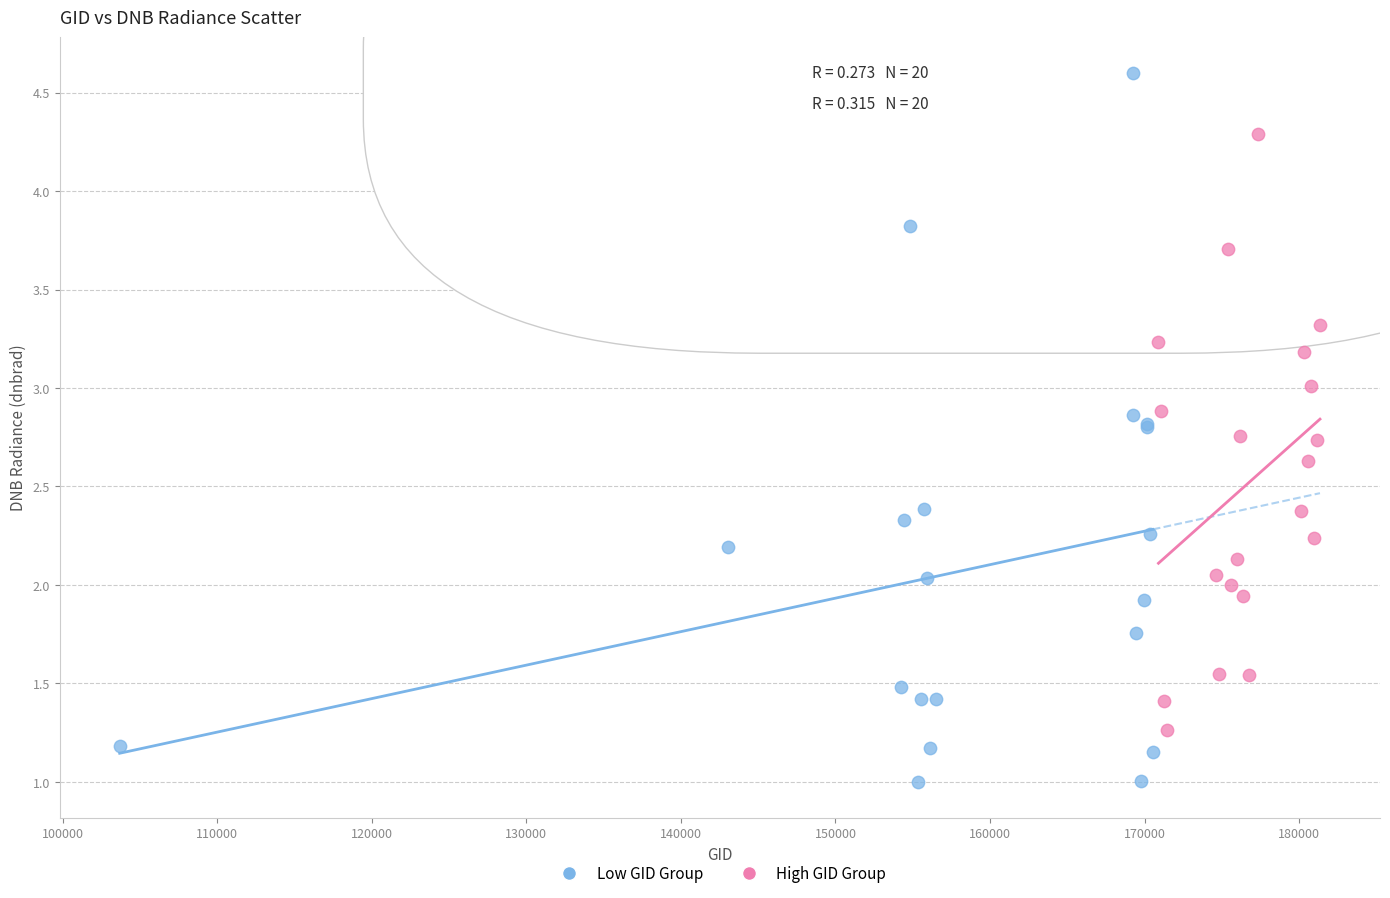

Which series contains the highest Y value?

Low GID Group